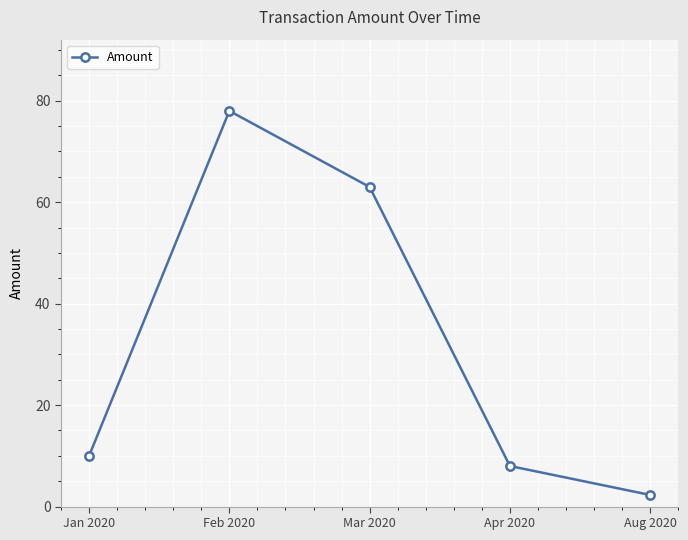

Approximately how many times larger is the value at Apr 2020 compared to Mar 2020?

0.1